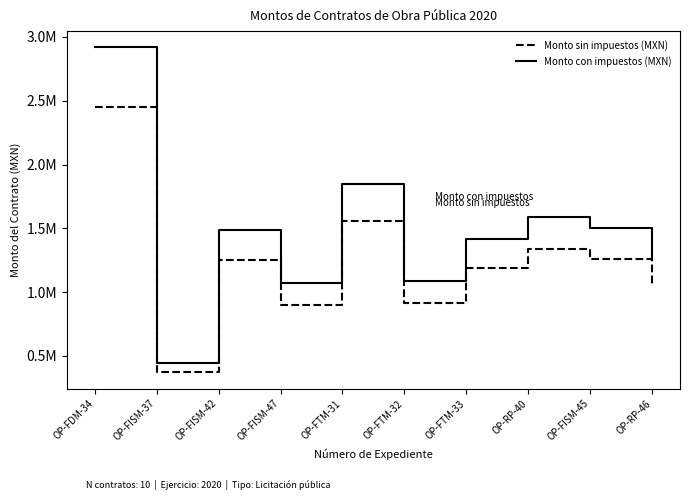

What is the value of the Monto con impuestos (MXN) point at the 6th from the left?

1087641.1